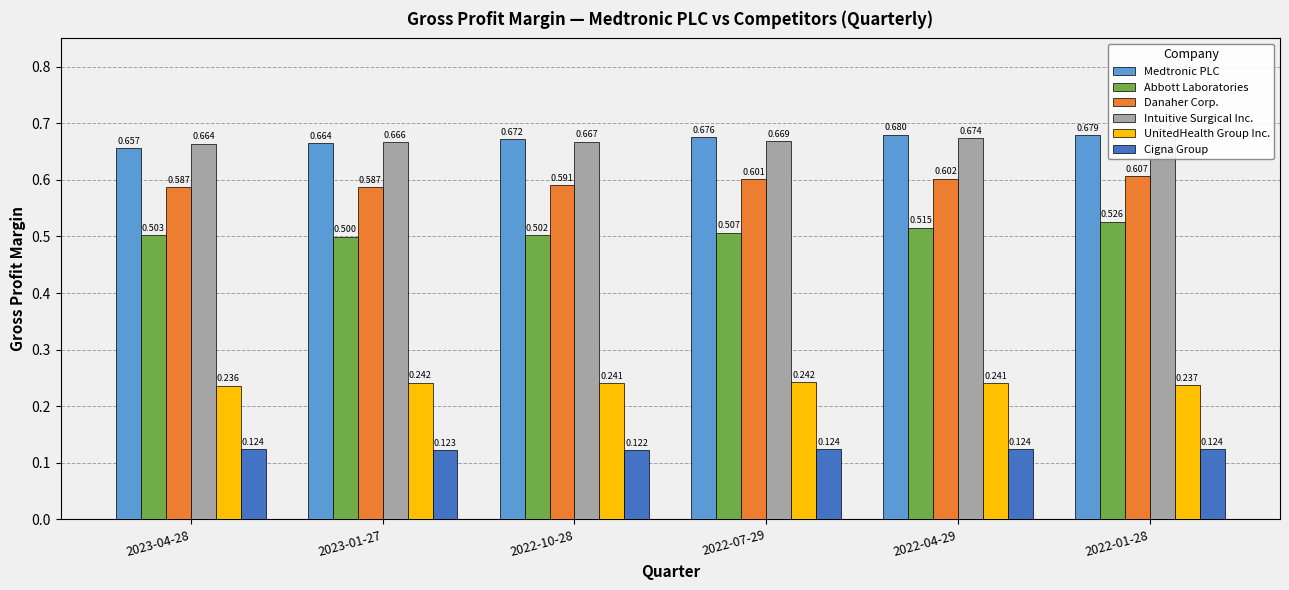

What is the minimum value for Abbott Laboratories?

0.5